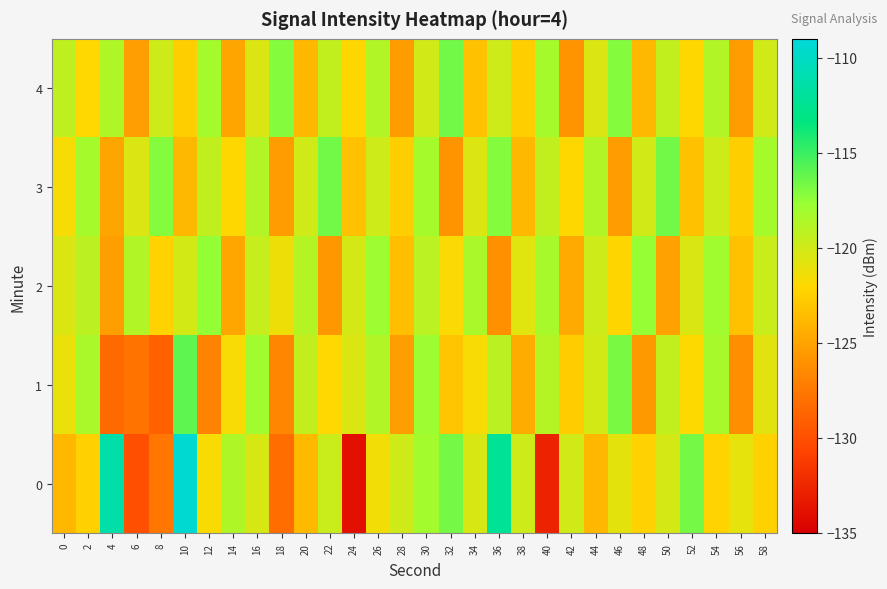

List the series in order of their peak value, lowest first.

2, 3, 4, 1, 0